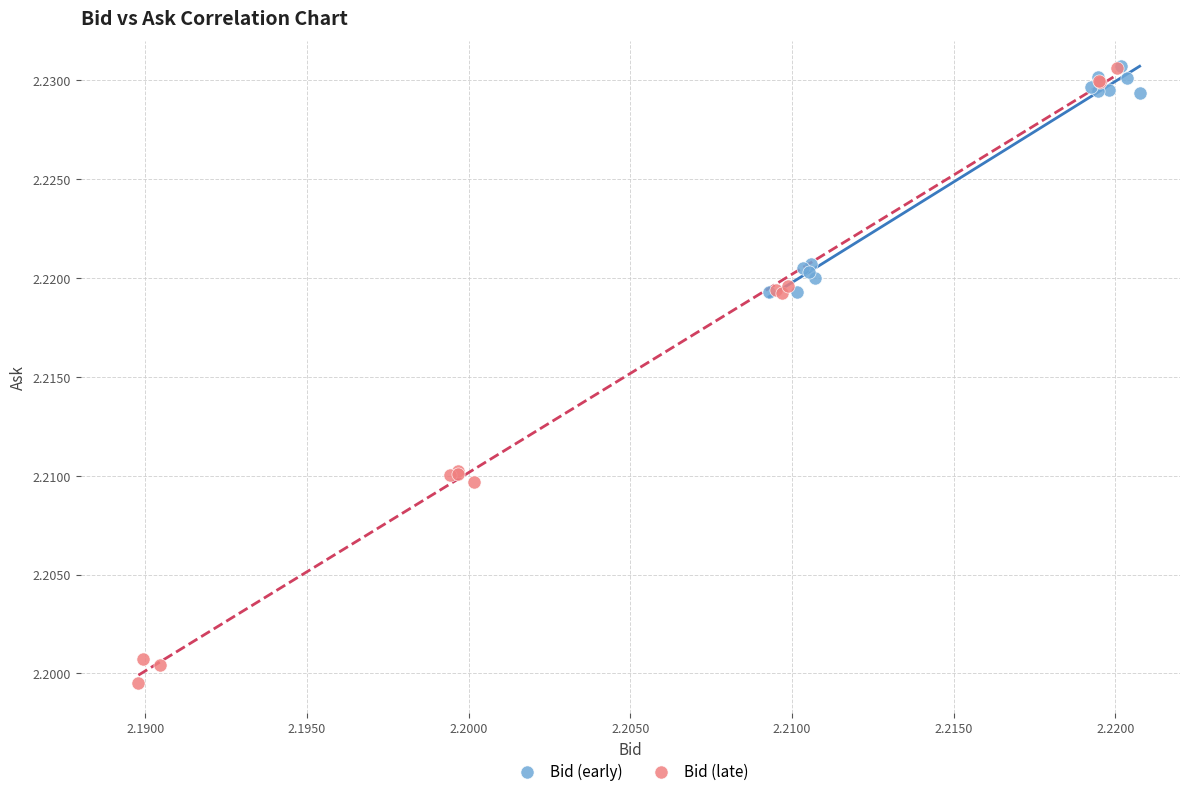

Which series has the largest Y range (max minus min)?

Bid (late)